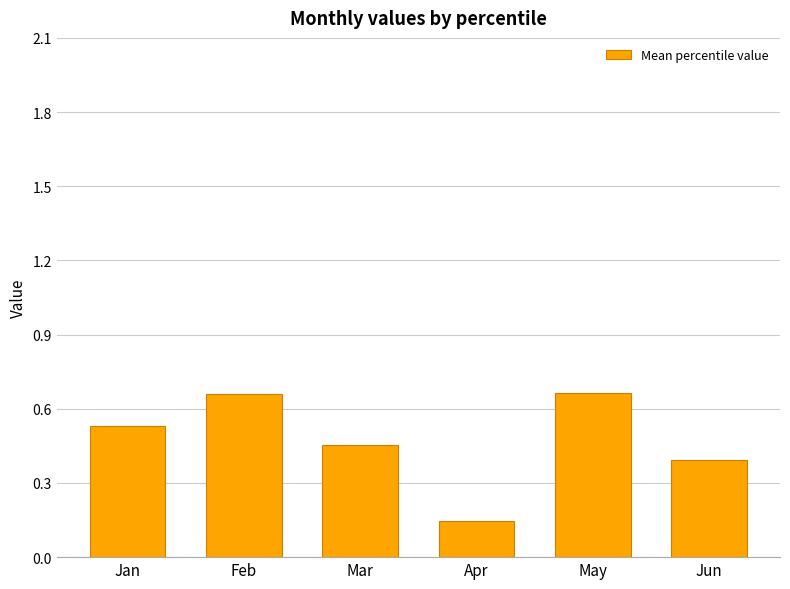

At which label is the value closest to 0?

Apr